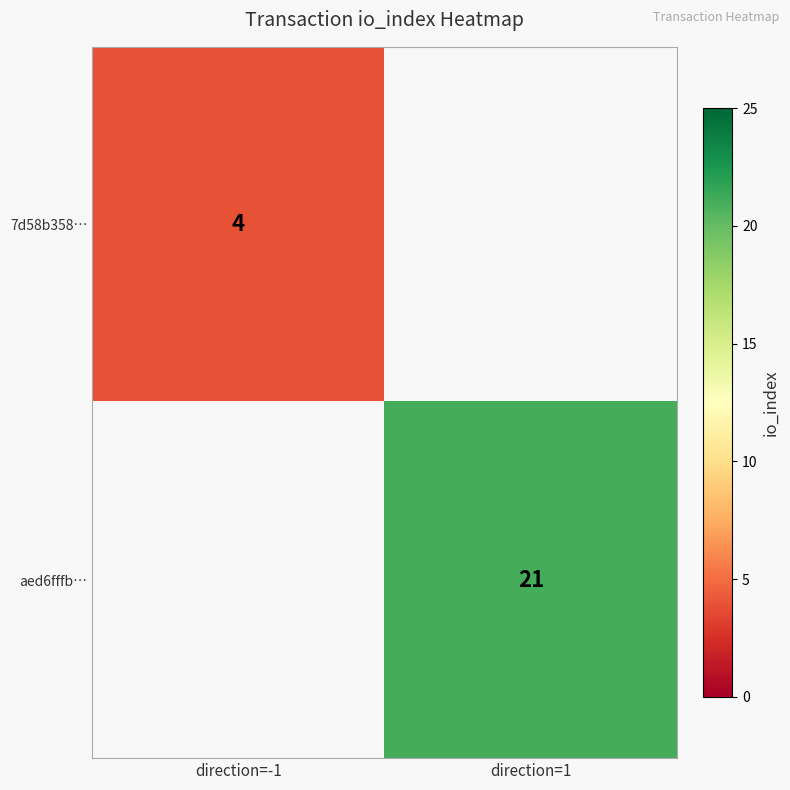

True or false: 7d58b358… has a value of 4 at direction=-1.

True